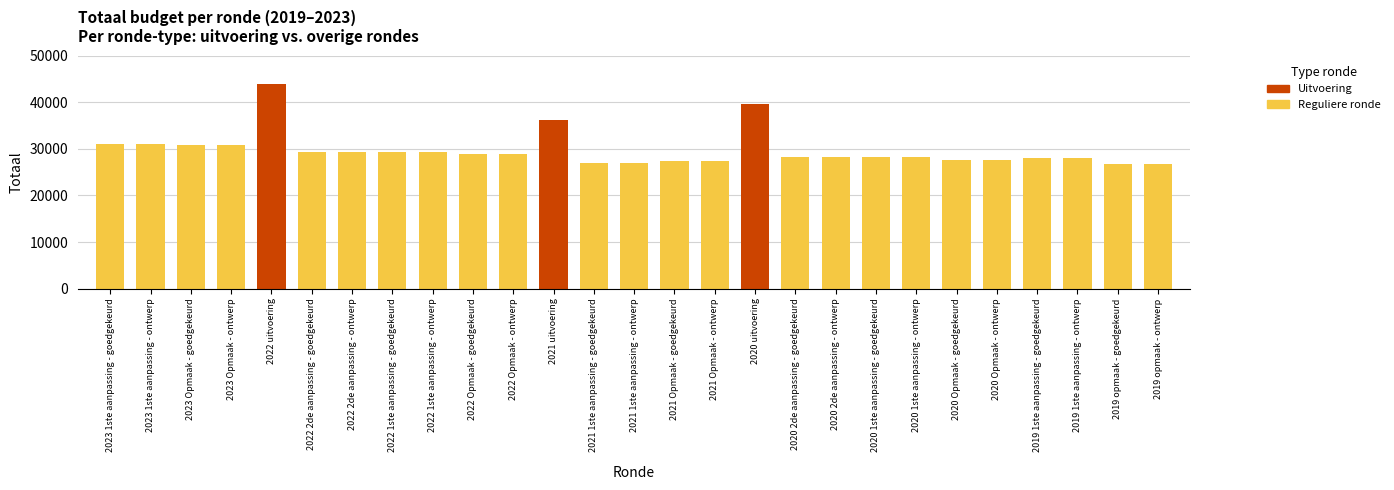

What is the ratio of the value at 2021 1ste aanpassing - goedgekeurd to the value at 2020 2de aanpassing - ontwerp?

1.0